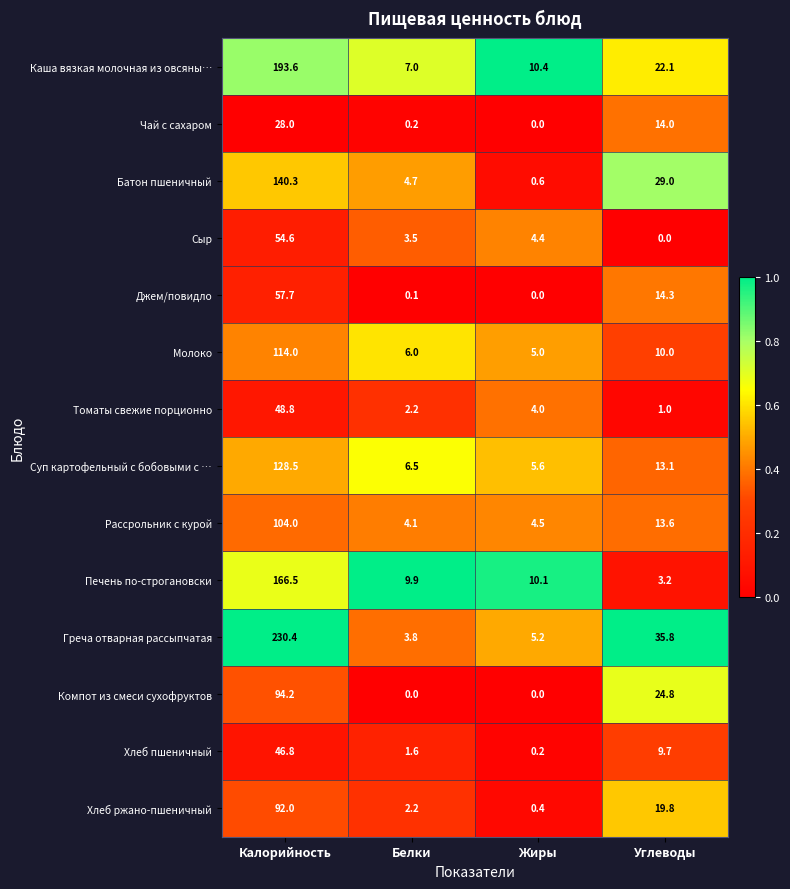

What value does the Рассрольник с курой series have at Белки?

4.1